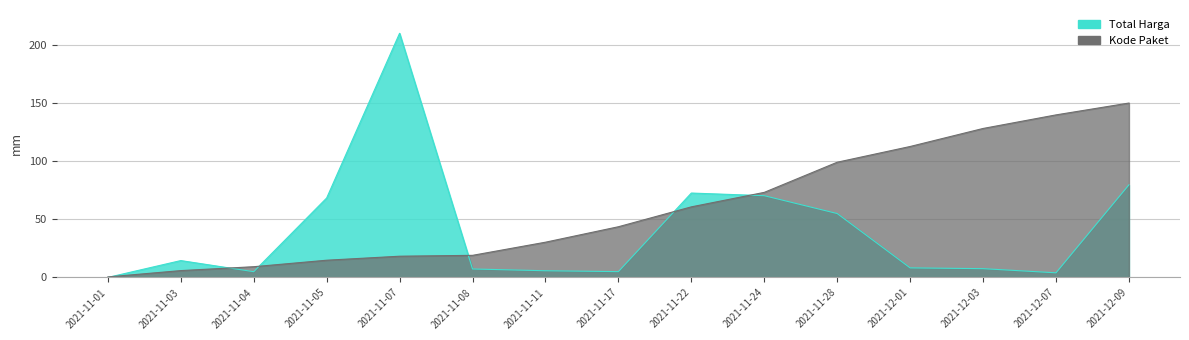

What is the greatest value displayed?

210.0